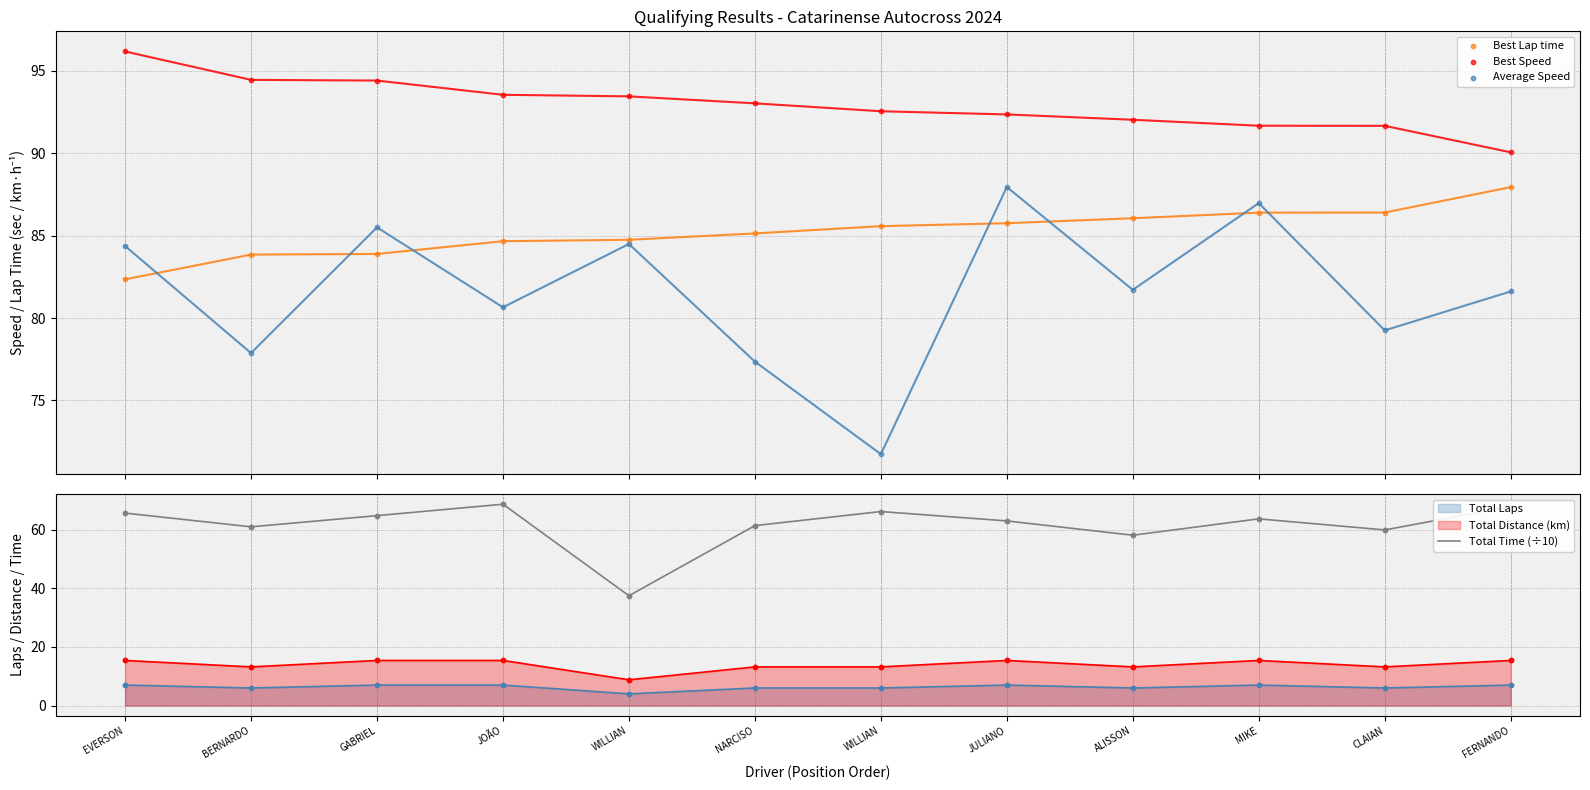

Which series contains the lowest Y value?

Total Time (÷10)